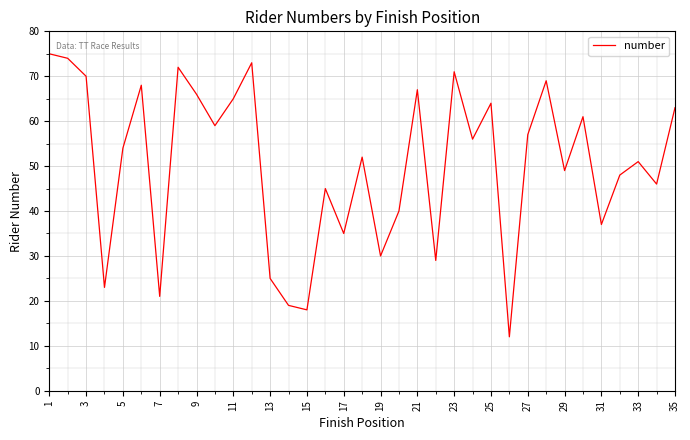

What is the difference between the maximum and minimum values?

63